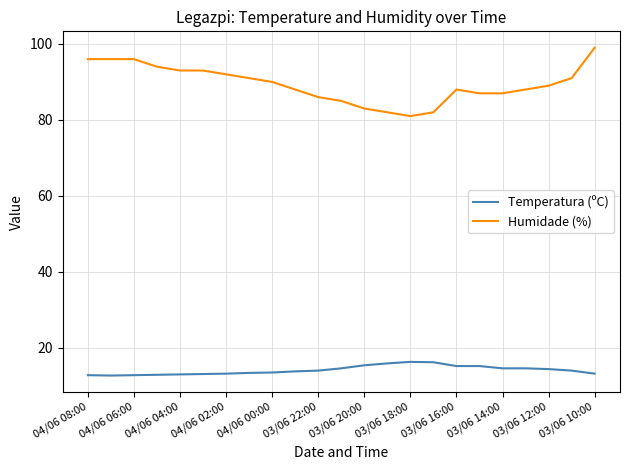

List the series in order of their peak value, highest first.

Humidade (%), Temperatura (ºC)